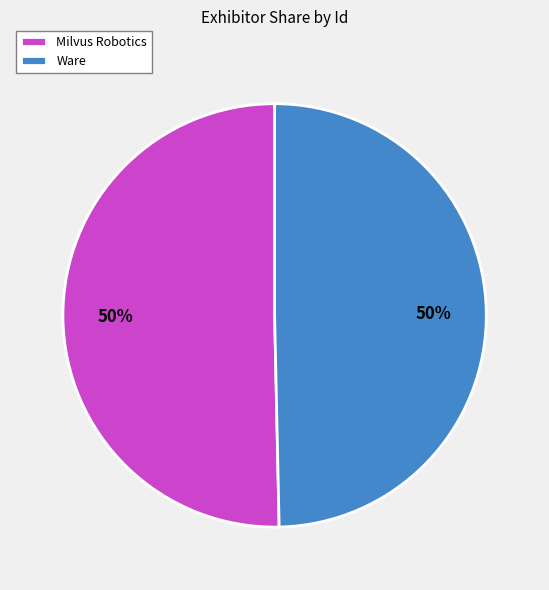

Do Ware and Milvus Robotics together represent more than half of the pie?

Yes